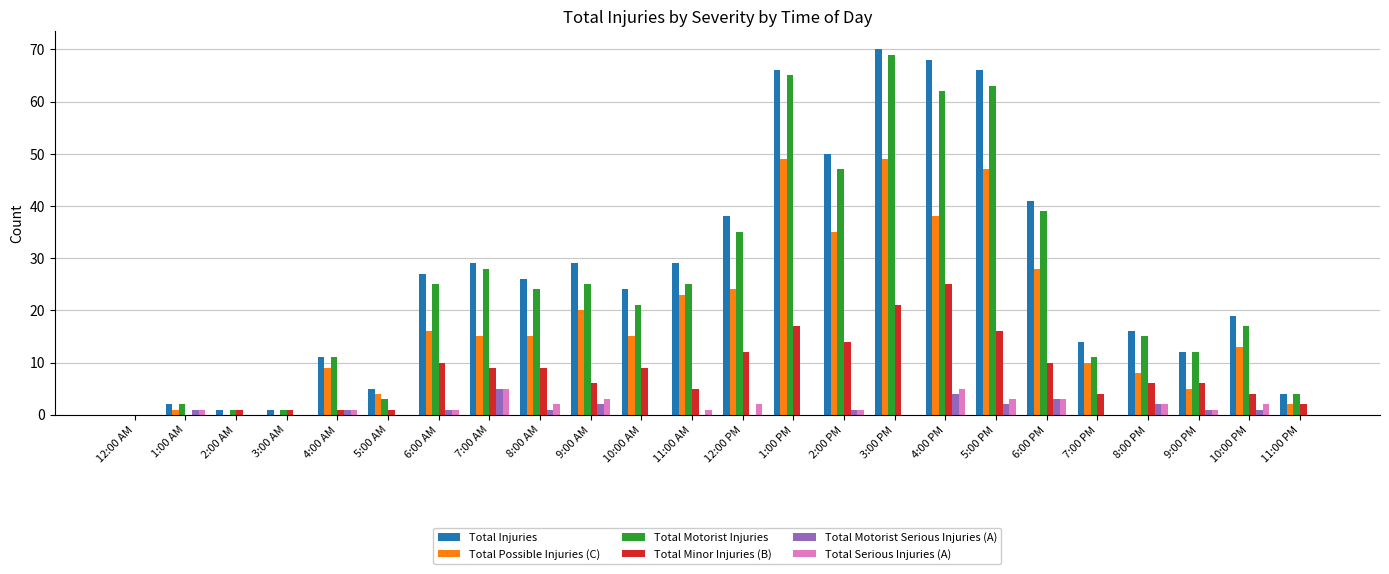

How many groups of bars are there?

24